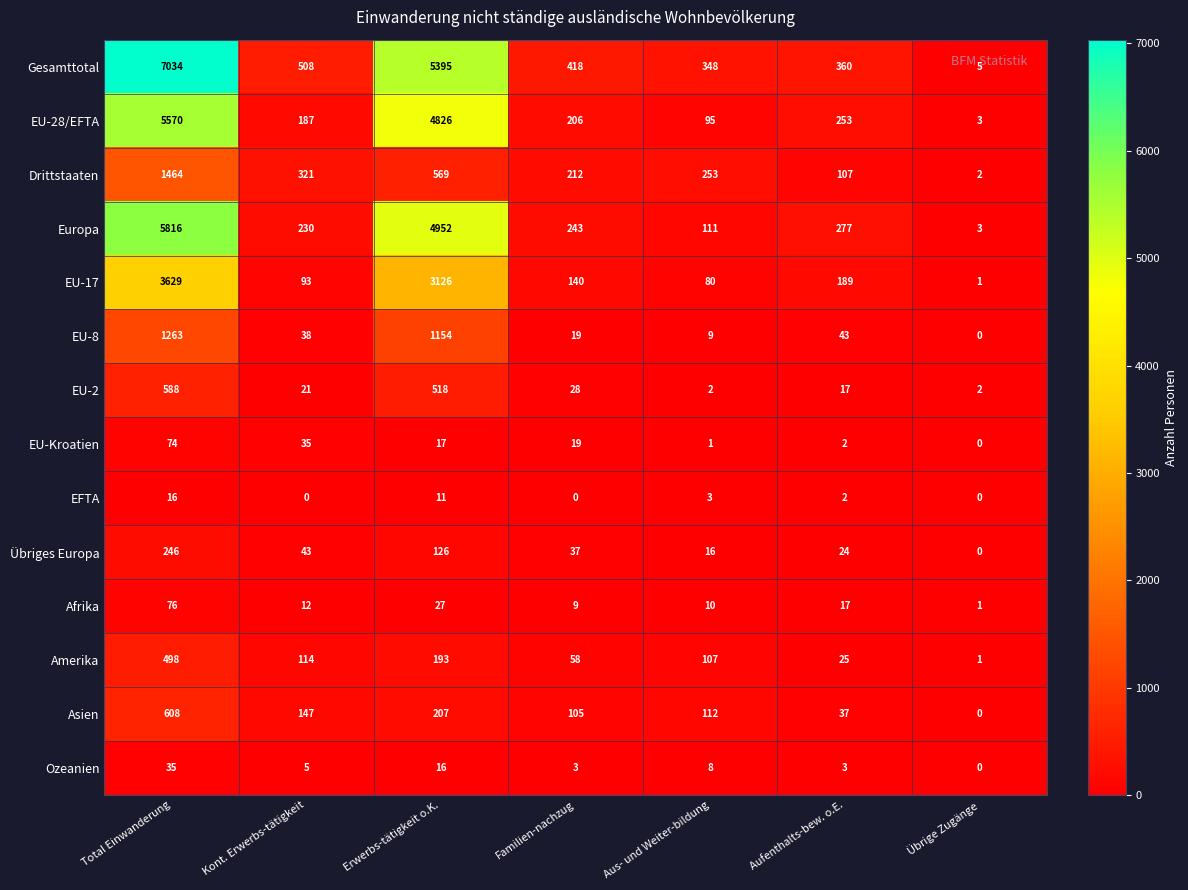

Between Familien-nachzug and Aus- und Weiter-bildung, which series saw the biggest shift?

Europa